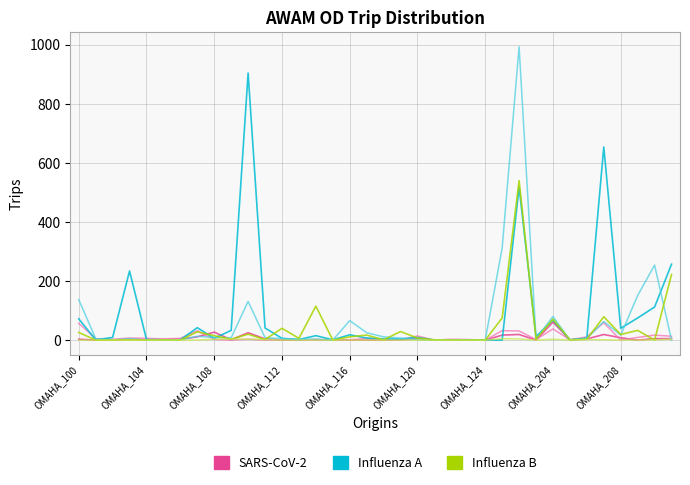

What is the sum of all Influenza A values?

3157